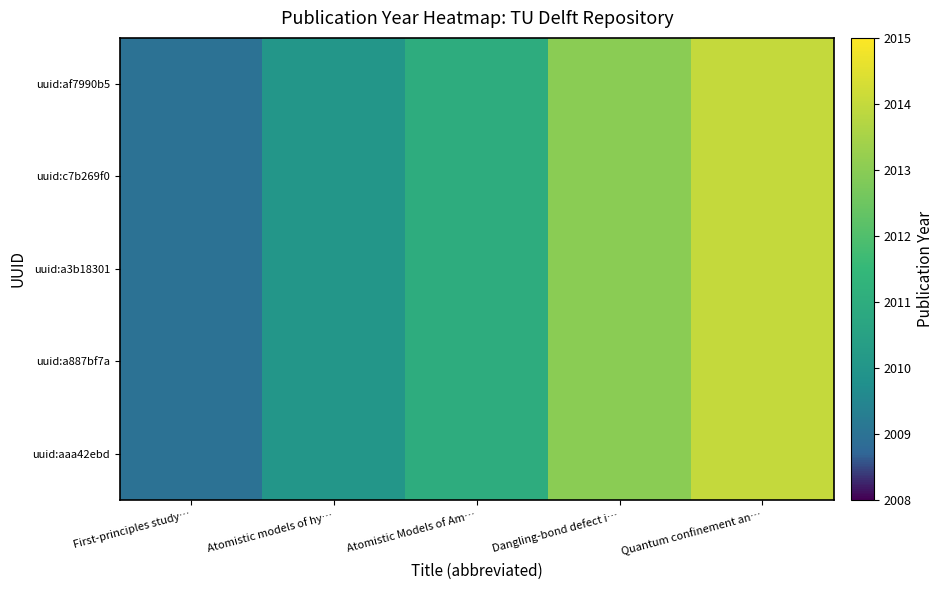

Which has a higher value, Quantum confinement an… or Atomistic Models of Am…?

Quantum confinement an…